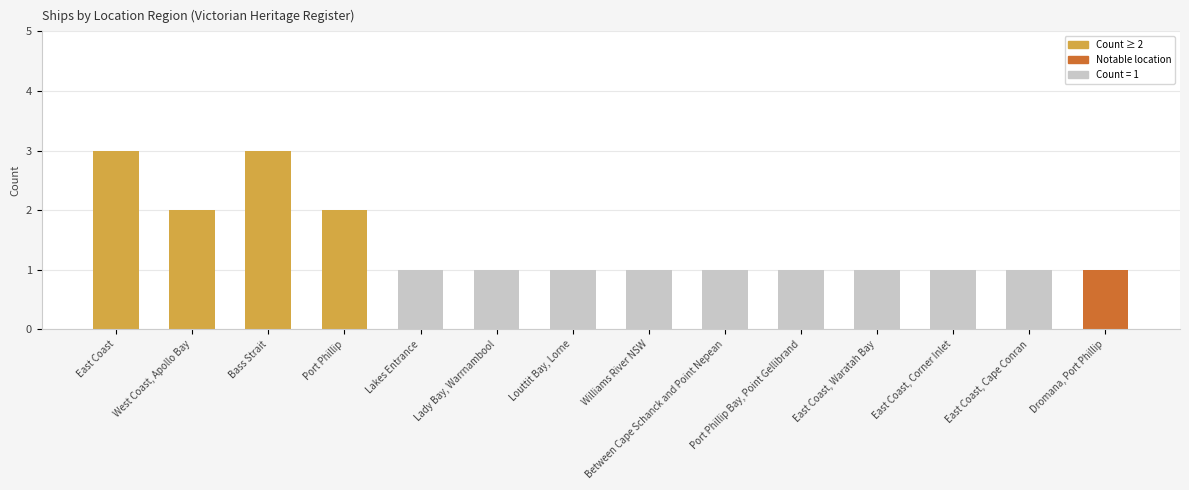

The value at Bass Strait is 3. True or false?

True